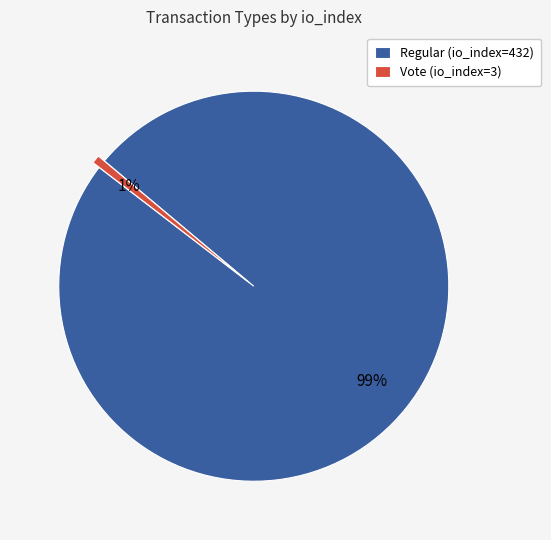

Rank the categories by value from highest to lowest.

Regular (io_index=432), Vote (io_index=3)